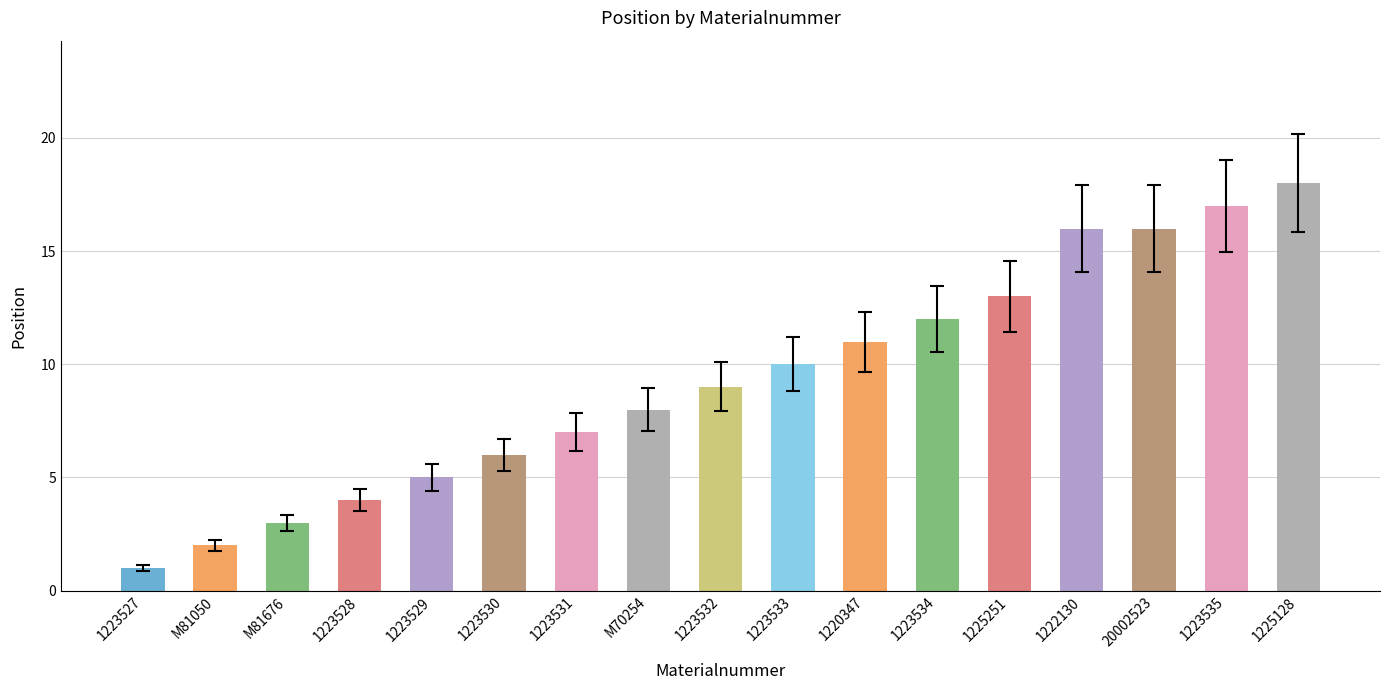

Read the value at 1225251, to the nearest 5.

15